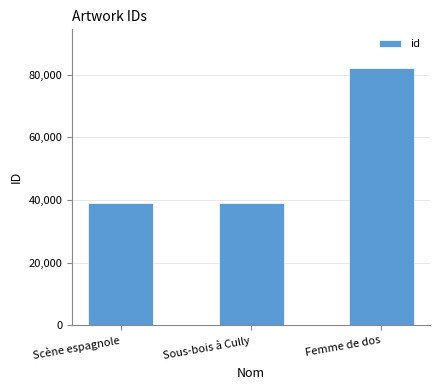

What is the greatest value displayed?

82123